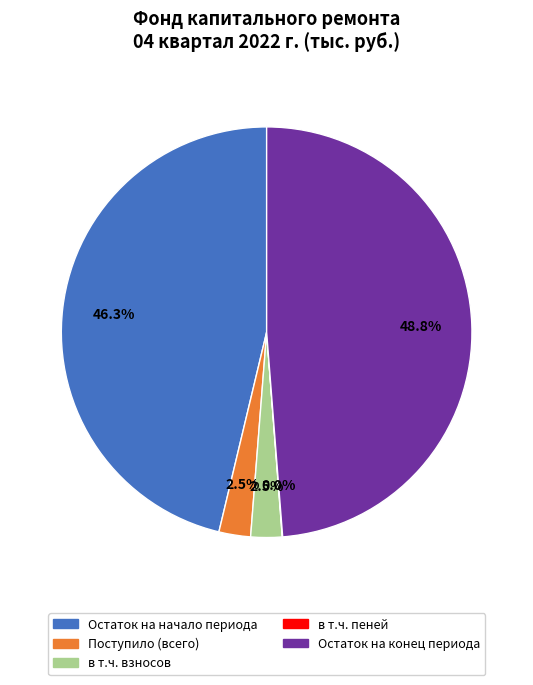

Does any single category account for the majority?

No